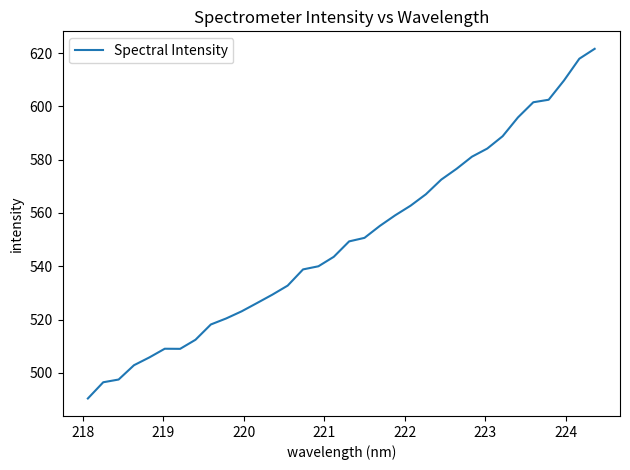

What is the greatest value displayed?

621.6